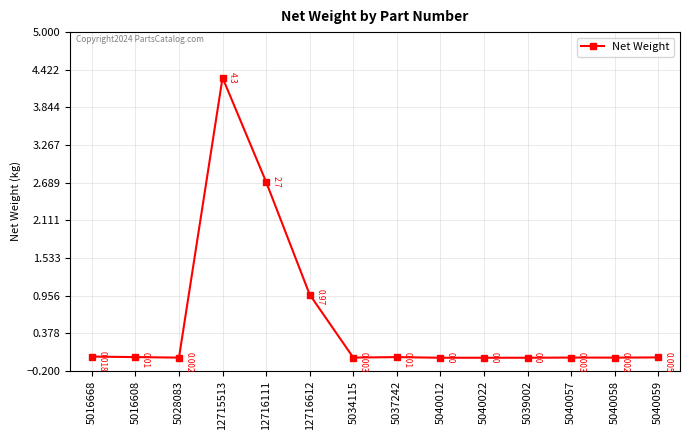

True or false: the data has more than 1 interior local peaks.

True